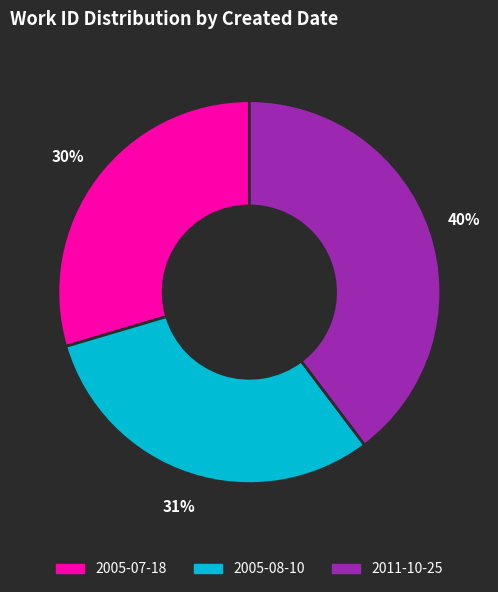

The 2005-08-10 slice represents 31% of the pie. True or false?

True